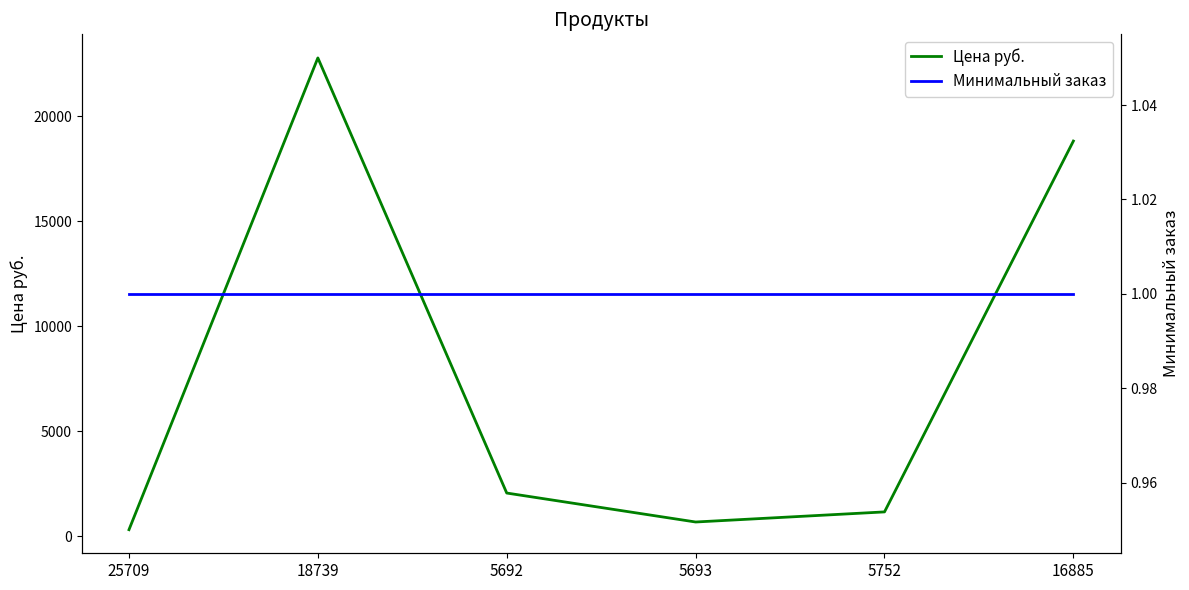

Is this an area chart (filled region under the line)?

No